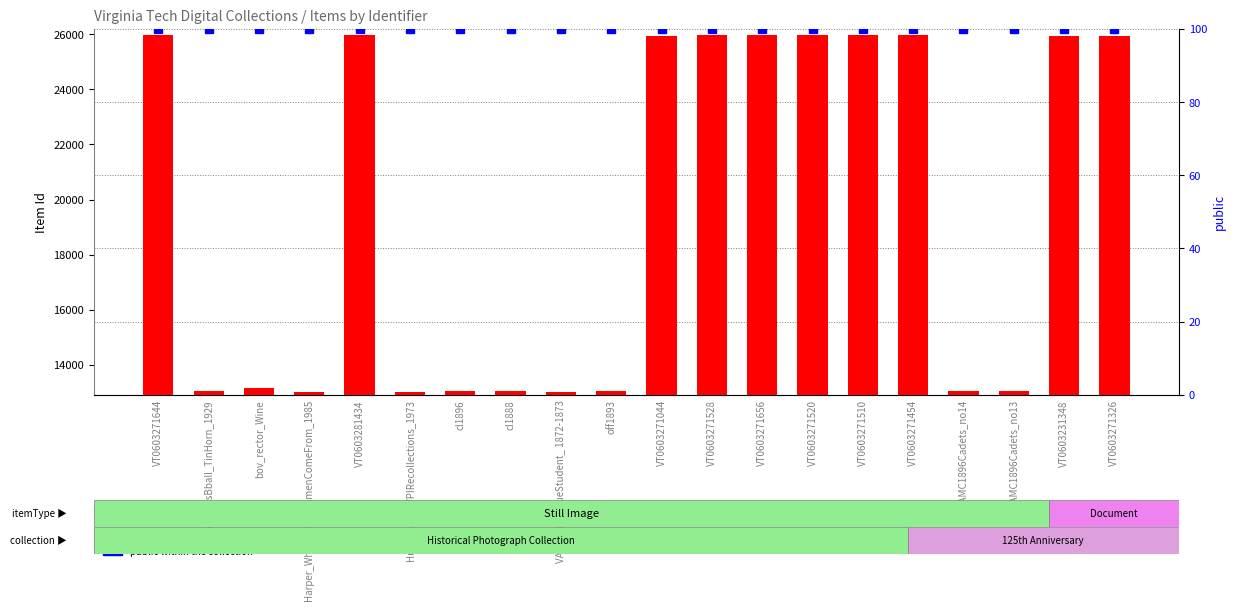

Is it true that public (=1) equals 100 at off1893?

True